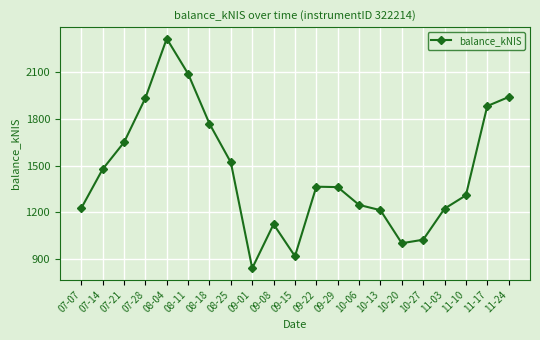

How many interior local peaks (higher than both neighbors) does the data have?

3